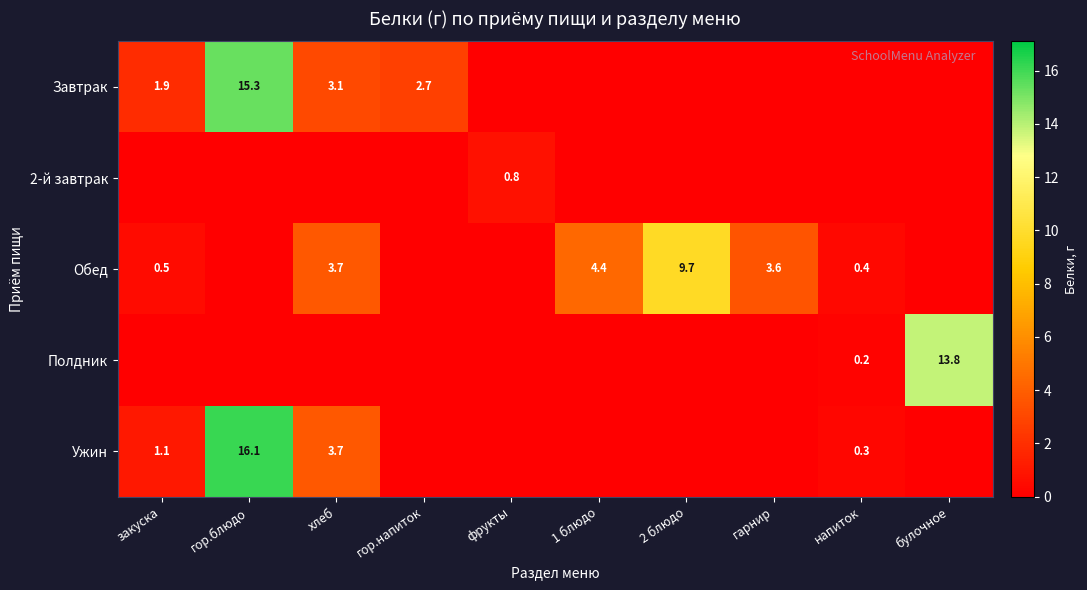

The Обед series shows 1.9 at хлеб. True or false?

False